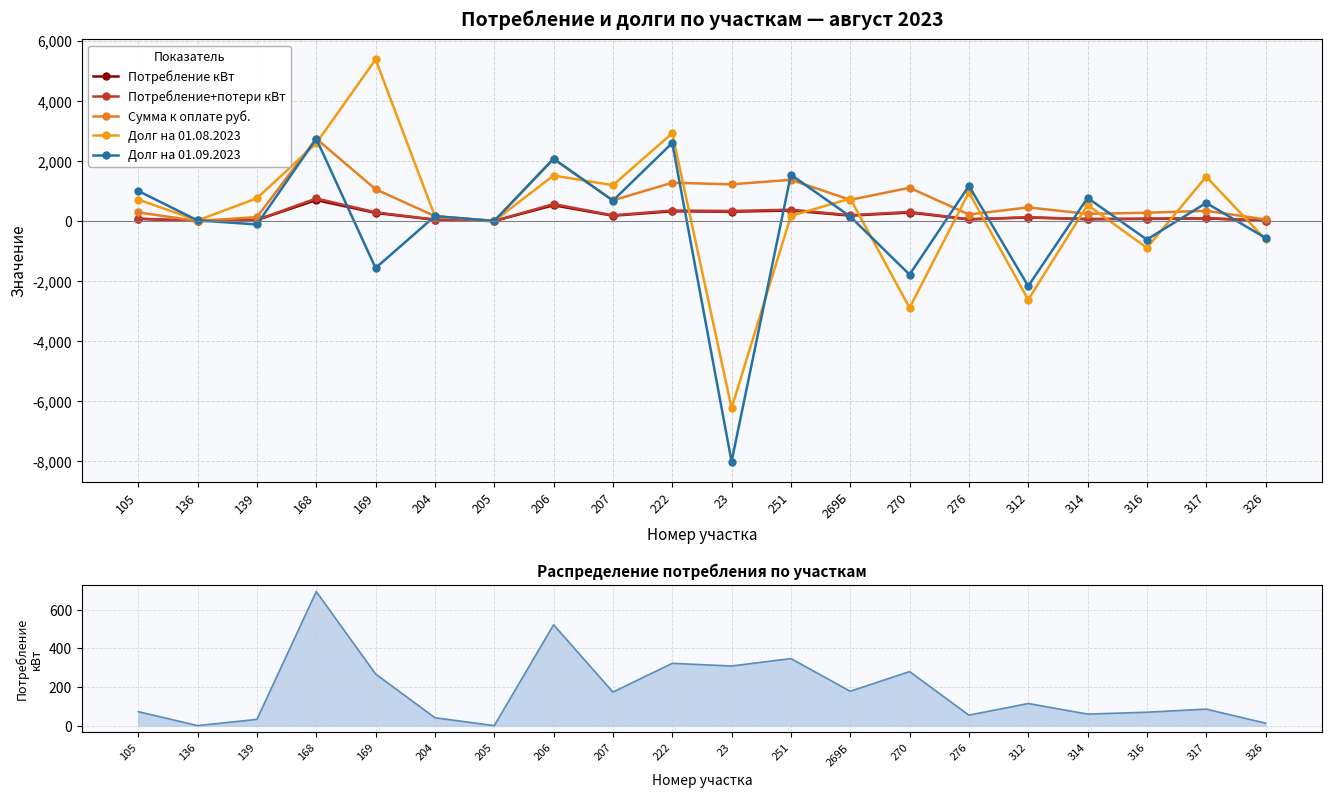

How many values in Долг на 01.08.2023 are above zero?

14